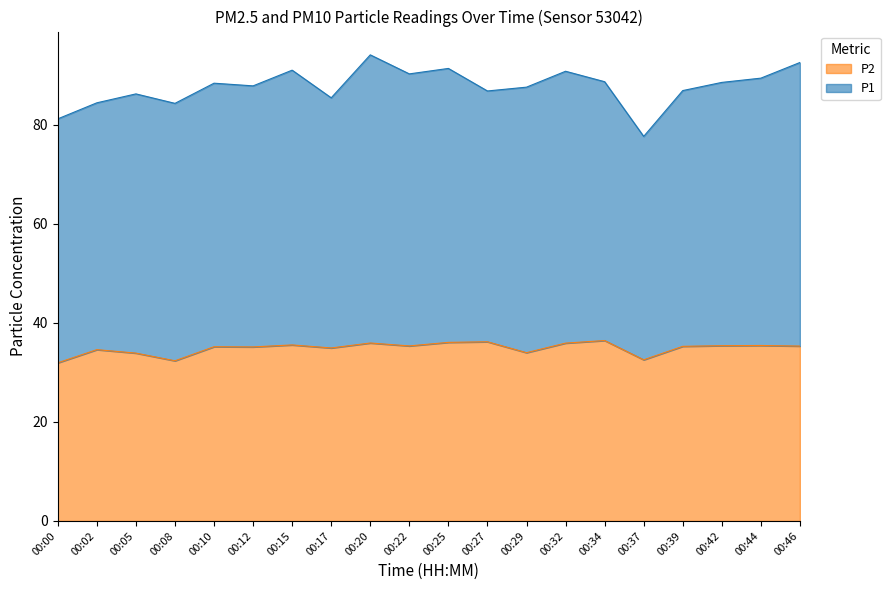

How many values are below 35?

7